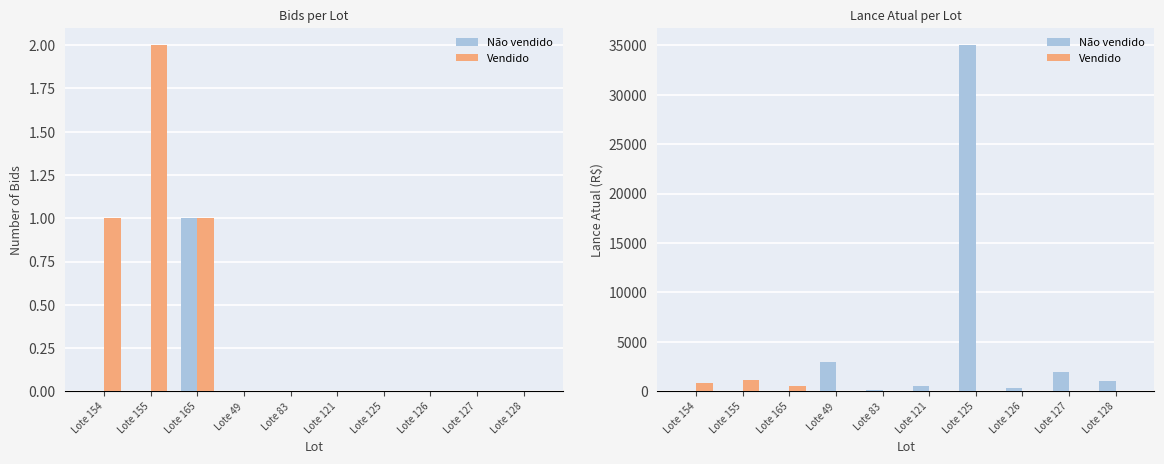

What is the total value across all series at Lote 127?

2000